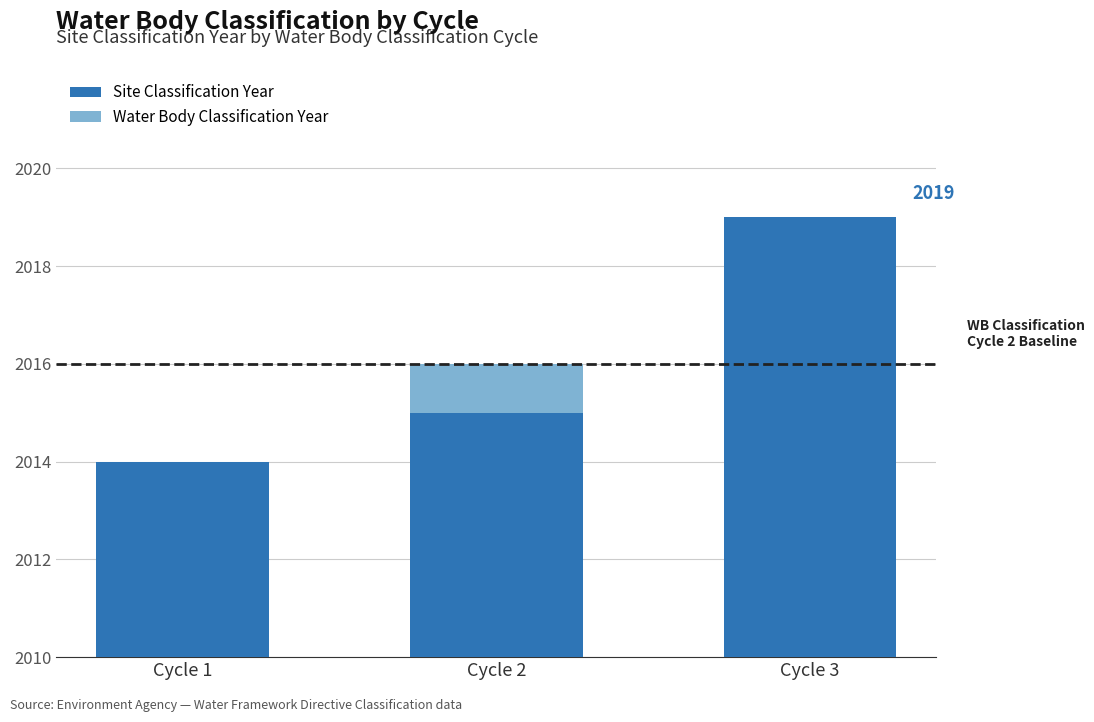

What is the value of the Water Body Classification Year bar at the 2nd from the left?

1